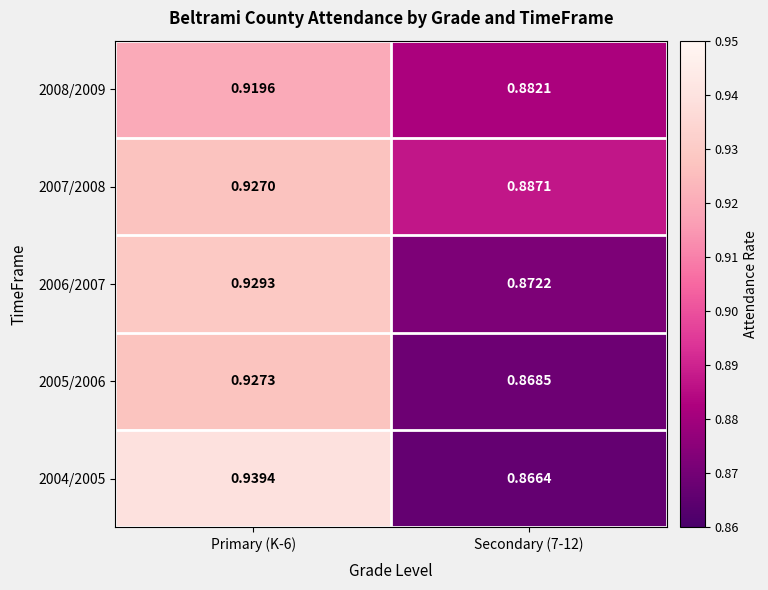

Is the value of 2008/2009 at Secondary (7-12) greater than the value of 2007/2008 at Secondary (7-12)?

No